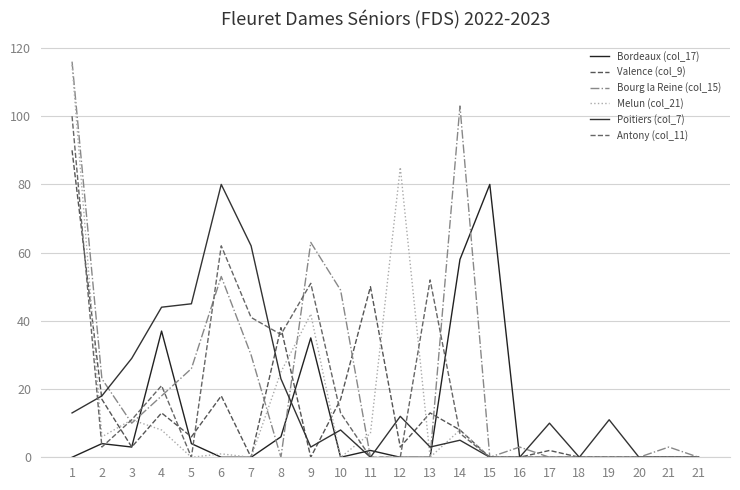

What is the difference between the Bordeaux (col_17) values at 8 and 9?

29